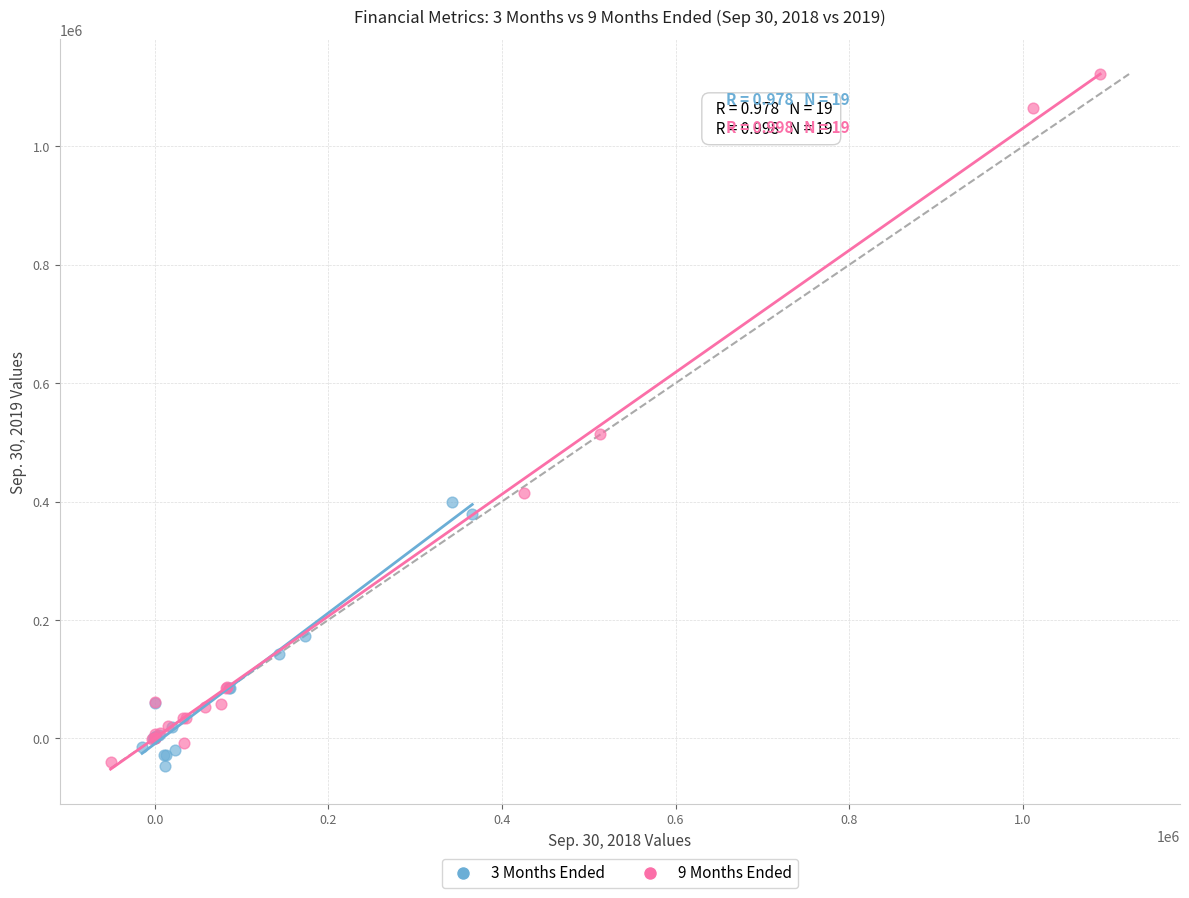

Which series has the widest spread of Y values?

9 Months Ended